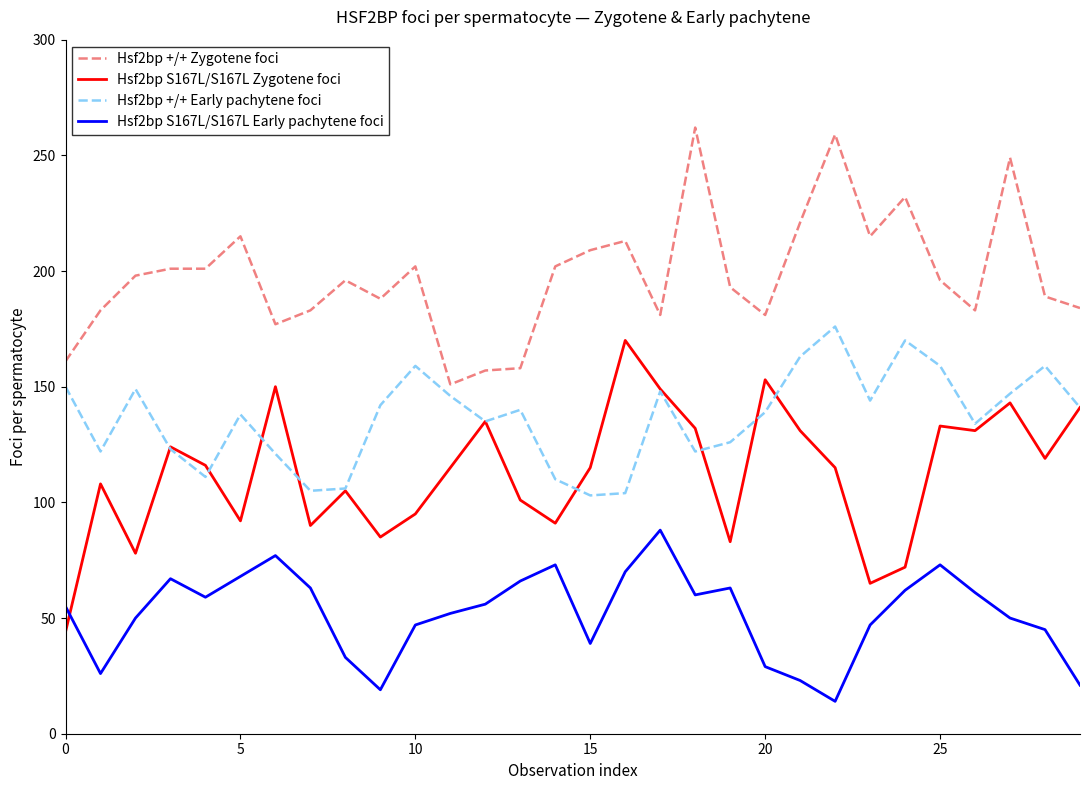

Which series has the largest total across all categories?

Hsf2bp +/+ Zygotene foci